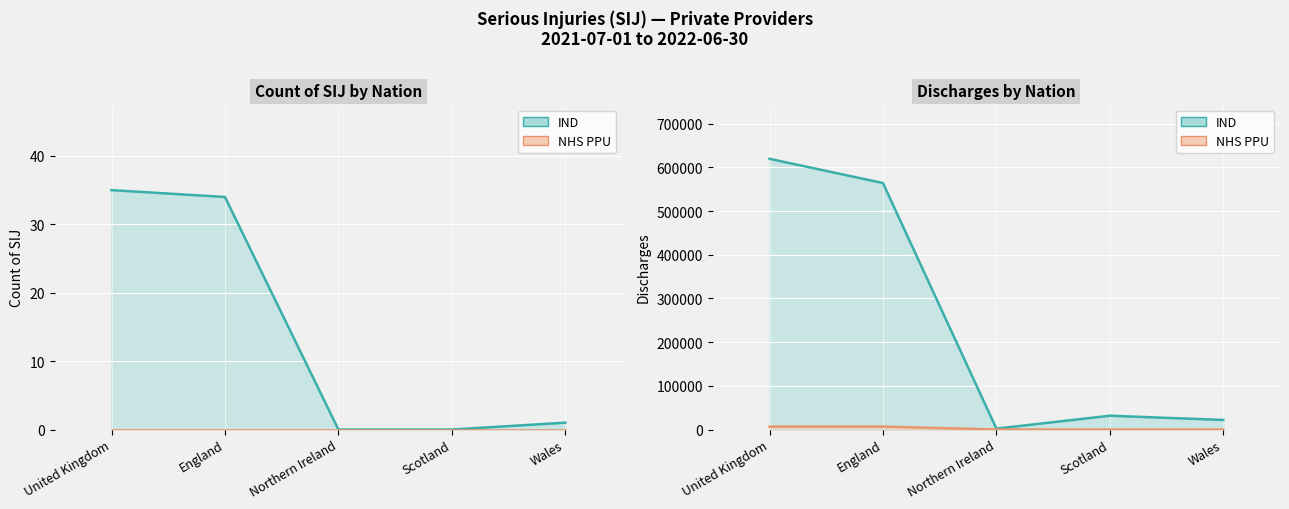

What is the difference between the second highest and second lowest values?

34